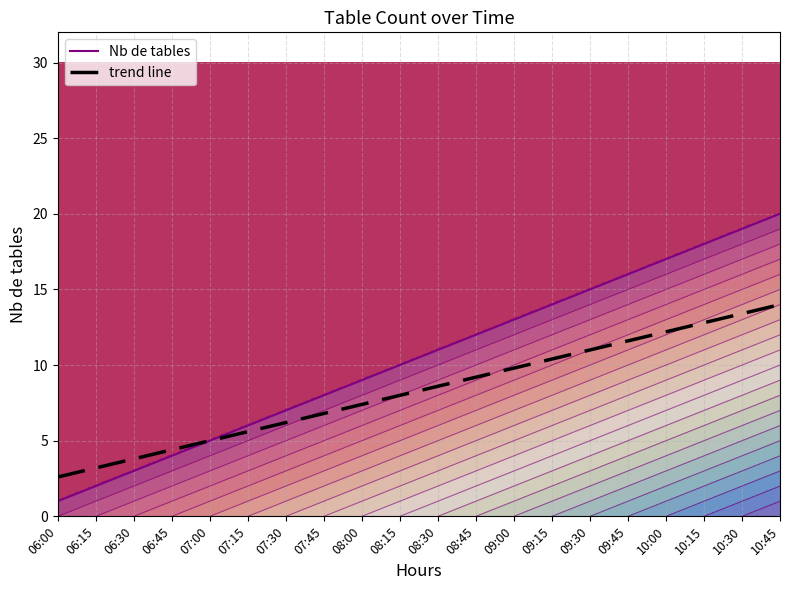

True or false: the data has more than 2 interior local peaks.

False